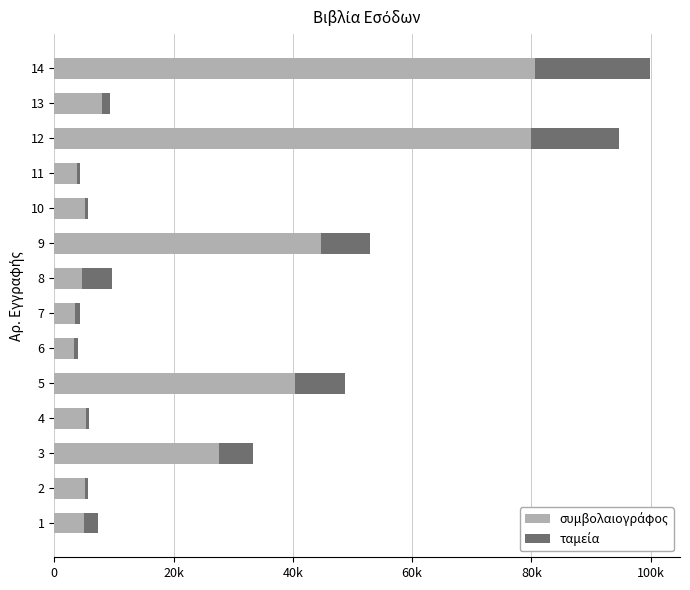

At how many categories does at least one series exceed 37623?

4